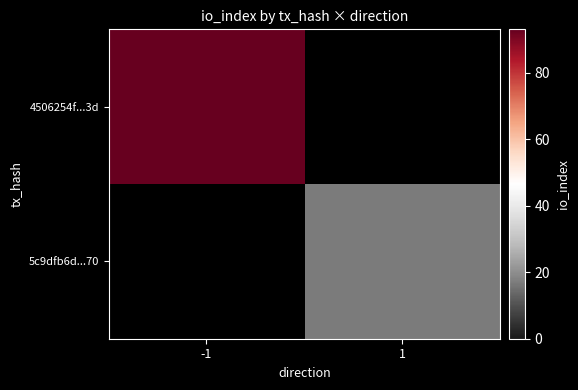

Reading right to left, extract all data points from this chart.

4506254f...3d: 1=0	-1=93
5c9dfb6d...70: 1=17	-1=0